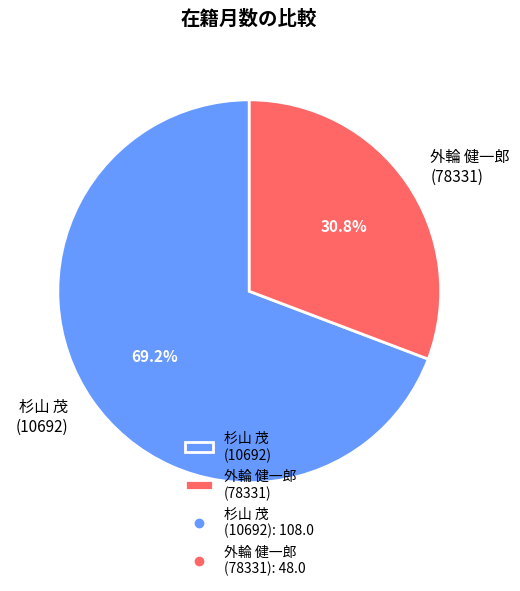

What is the smallest slice in the pie chart?

外輪 健一郎 (78331)